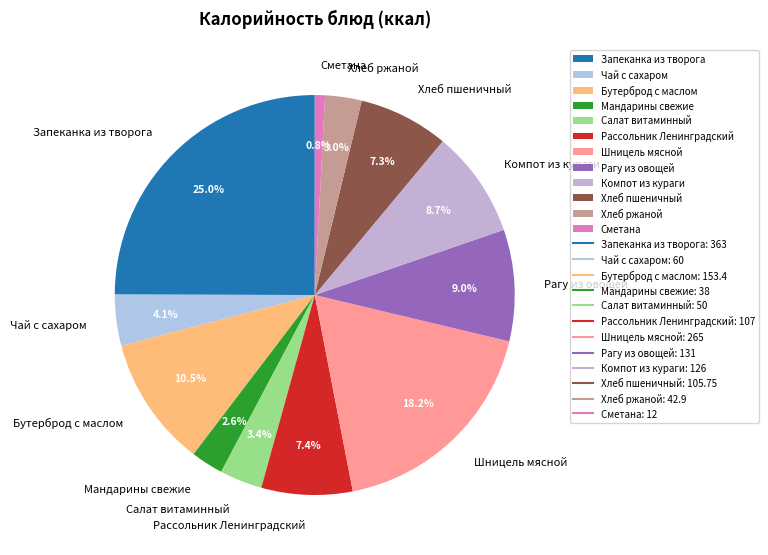

Is Запеканка из творога the majority of the pie?

No